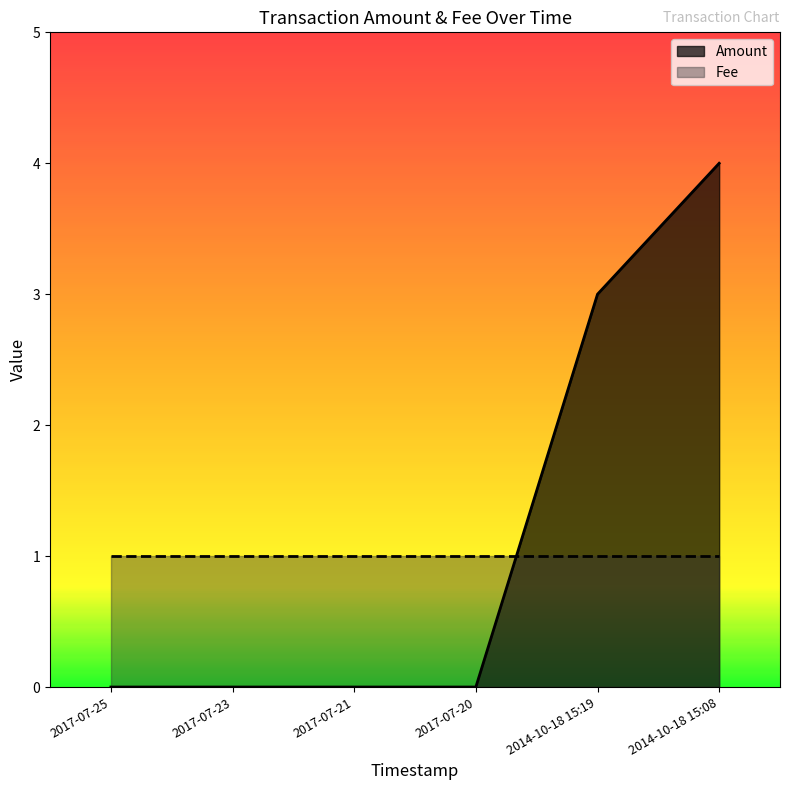

How many values exceed 0?

2